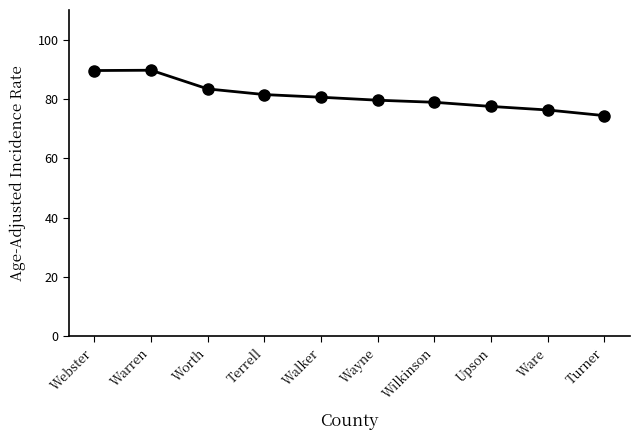

What is the smallest value displayed?

74.4